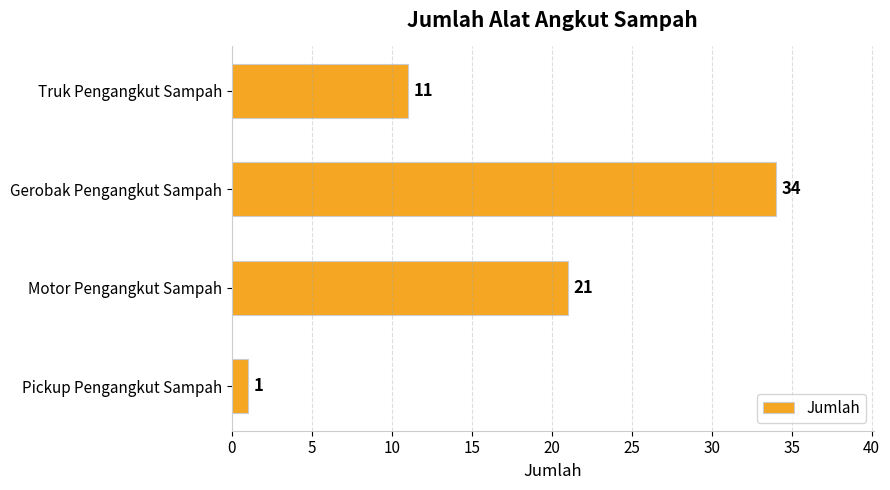

At which label is the value closest to 17?

Motor Pengangkut Sampah